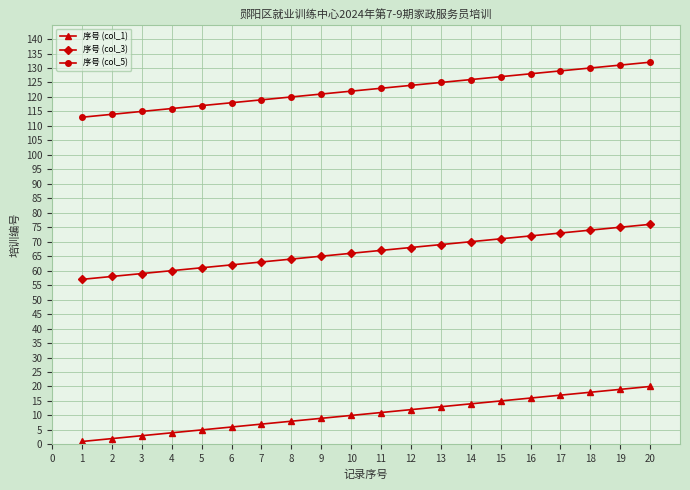

Rank the series by their maximum value, from highest to lowest.

序号 (col_5), 序号 (col_3), 序号 (col_1)